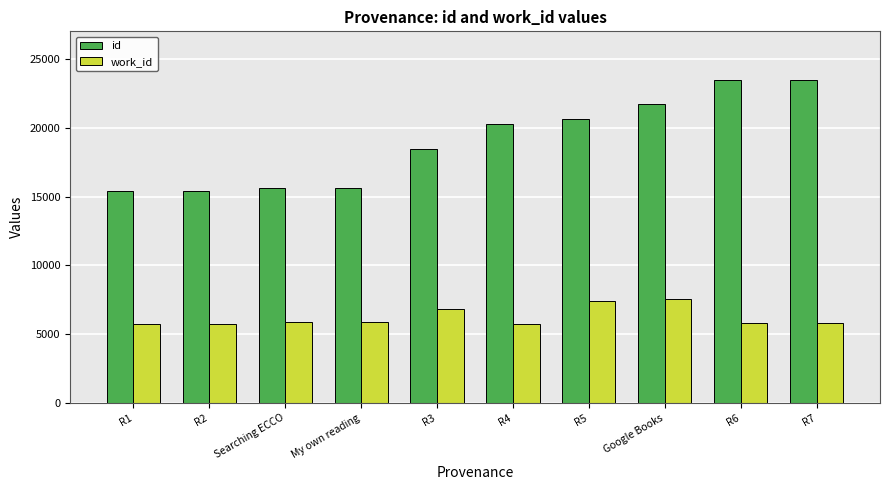

Rank the series by their maximum value, from lowest to highest.

work_id, id